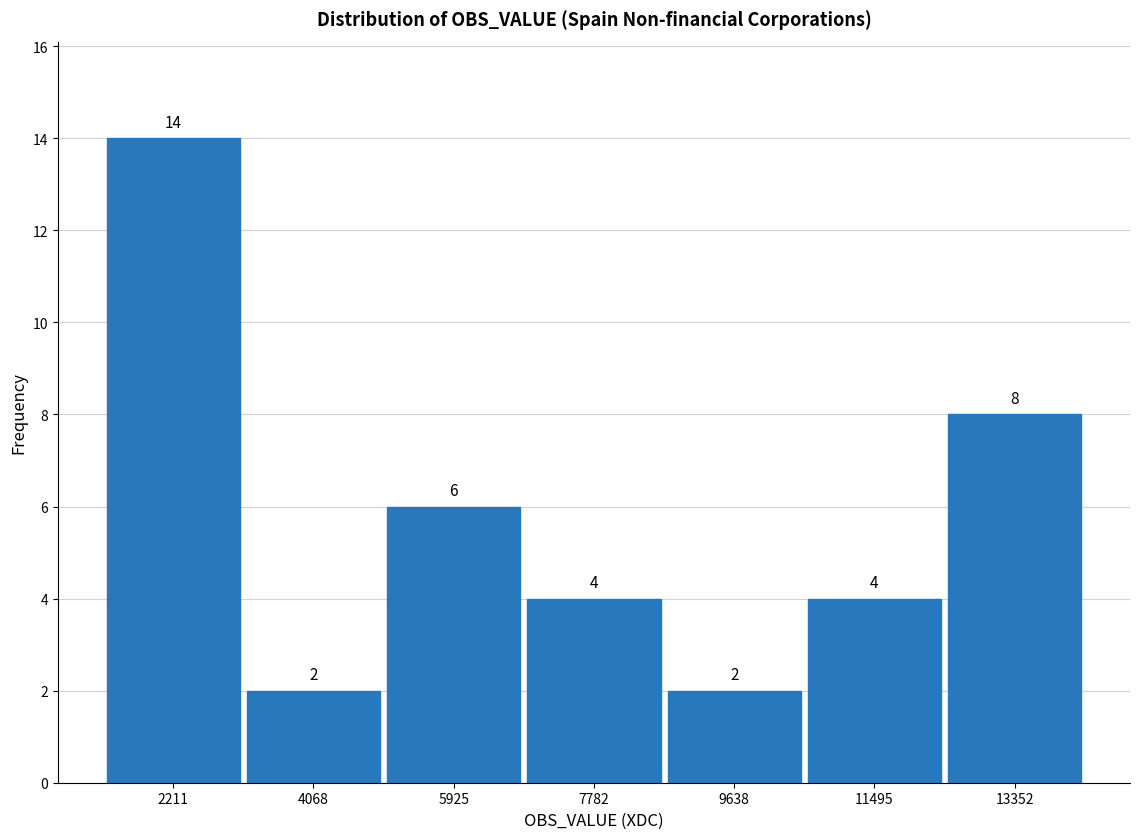

Reading left to right, list every bar in this chart as the range it spans on the x-axis followed by its height. The bar edges are not printed on the chart, so give them approximately, as read against the axis.

1200 to 3200: 14
3200 to 5000: 2
5000 to 6800: 6
6800 to 8800: 4
8800 to 10600: 2
10600 to 12400: 4
12400 to 14200: 8